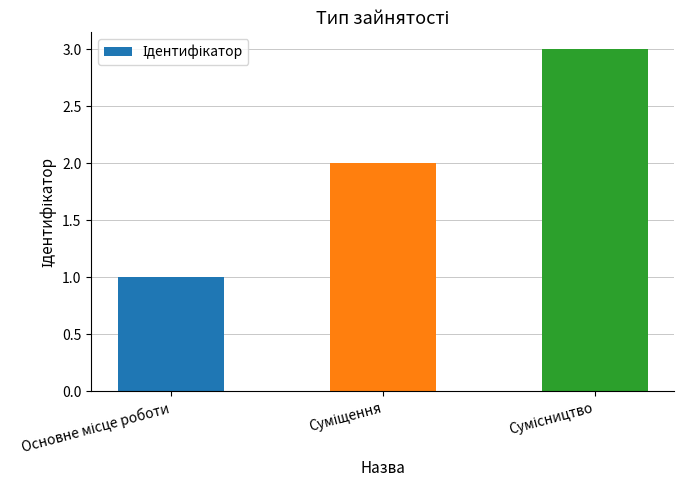

What is the greatest value displayed?

3